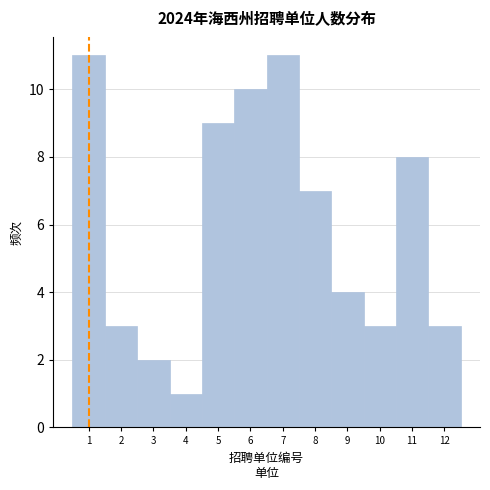

Reading left to right, transcribe all the data shown in this chart.

11	3	2	1	9	10	11	7	4	3	8	3